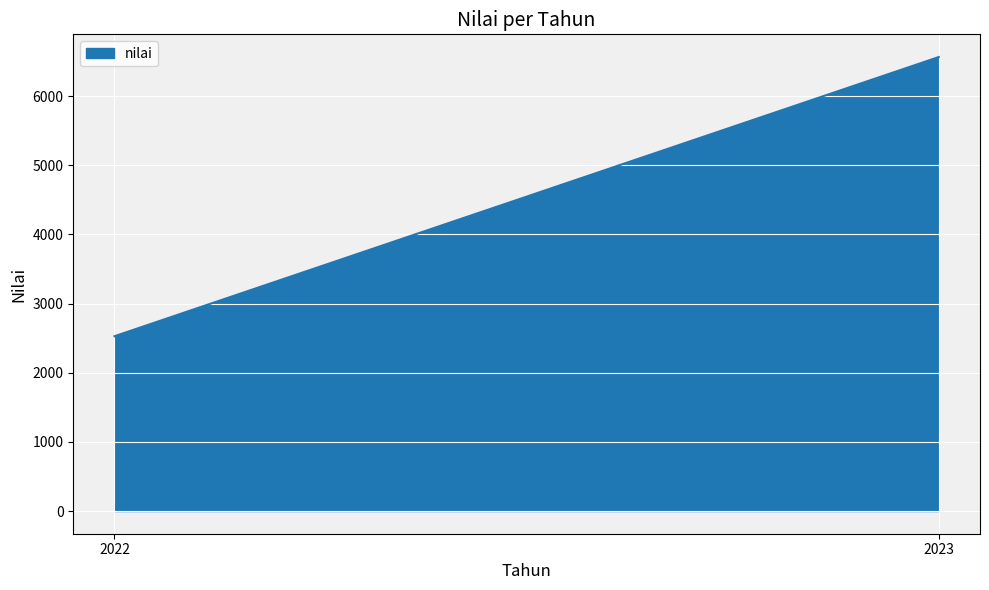

Does the chart display data point markers on the line(s)?

No